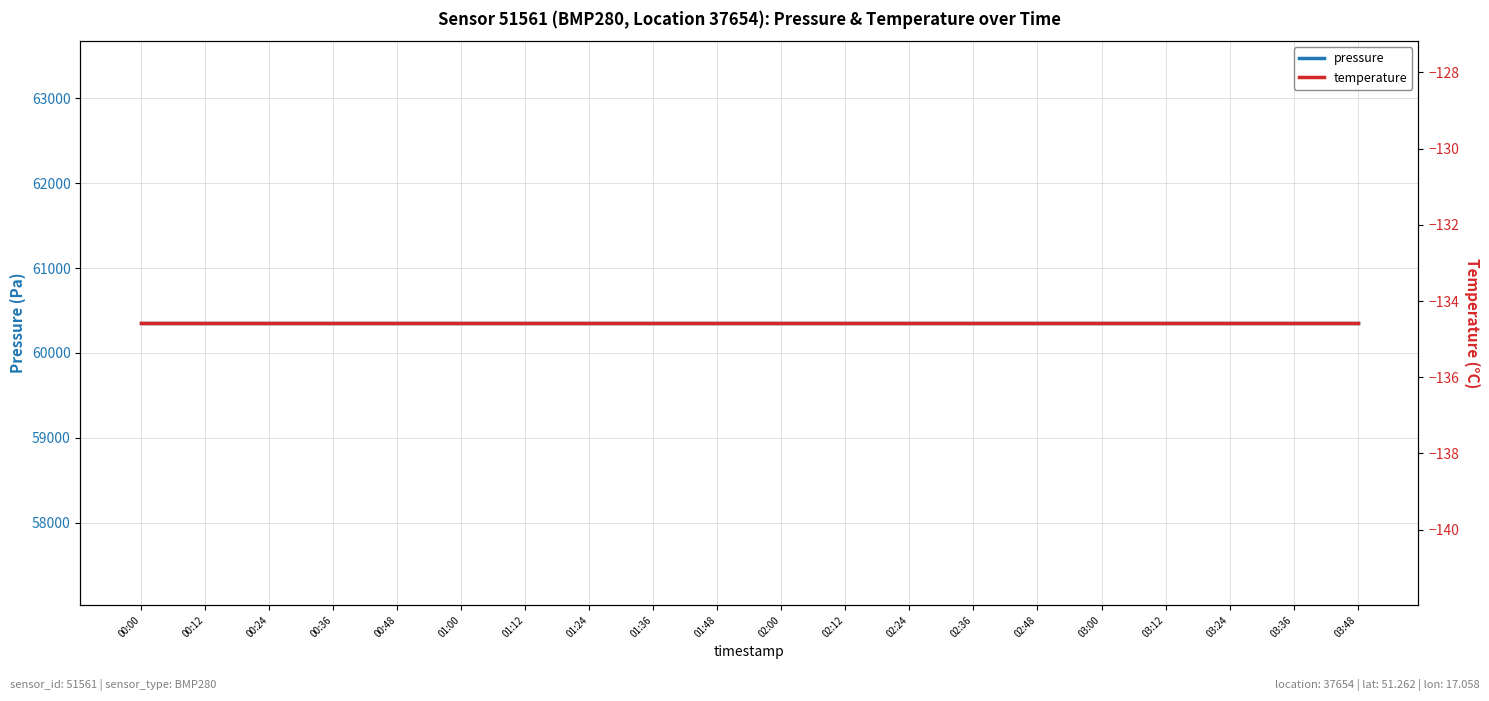

Reading left to right, what are all the values shown in this chart?

pressure: 00:00=60351.1	00:12=60351.1	00:24=60351.1	00:36=60351.1	00:48=60351.1	01:00=60351.1	01:12=60351.1	01:24=60351.1	01:36=60351.1	01:48=60351.1	02:00=60351.1	02:12=60351.1	02:24=60351.1	02:36=60351.1	02:48=60351.1	03:00=60351.1	03:12=60351.1	03:24=60351.1	03:36=60351.1	03:48=60351.1
temperature: 00:00=-134.6	00:12=-134.6	00:24=-134.6	00:36=-134.6	00:48=-134.6	01:00=-134.6	01:12=-134.6	01:24=-134.6	01:36=-134.6	01:48=-134.6	02:00=-134.6	02:12=-134.6	02:24=-134.6	02:36=-134.6	02:48=-134.6	03:00=-134.6	03:12=-134.6	03:24=-134.6	03:36=-134.6	03:48=-134.6